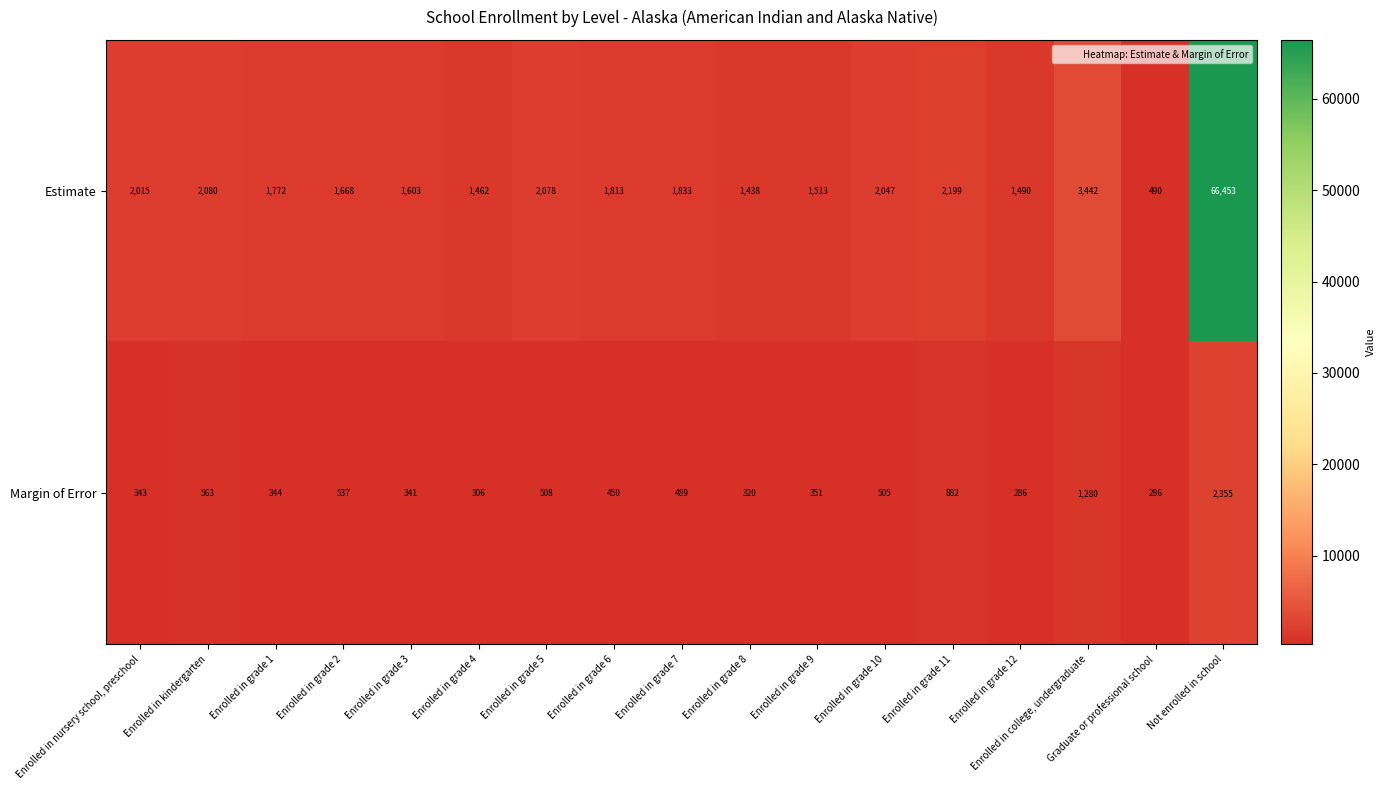

Which series has the largest total across all categories?

Estimate